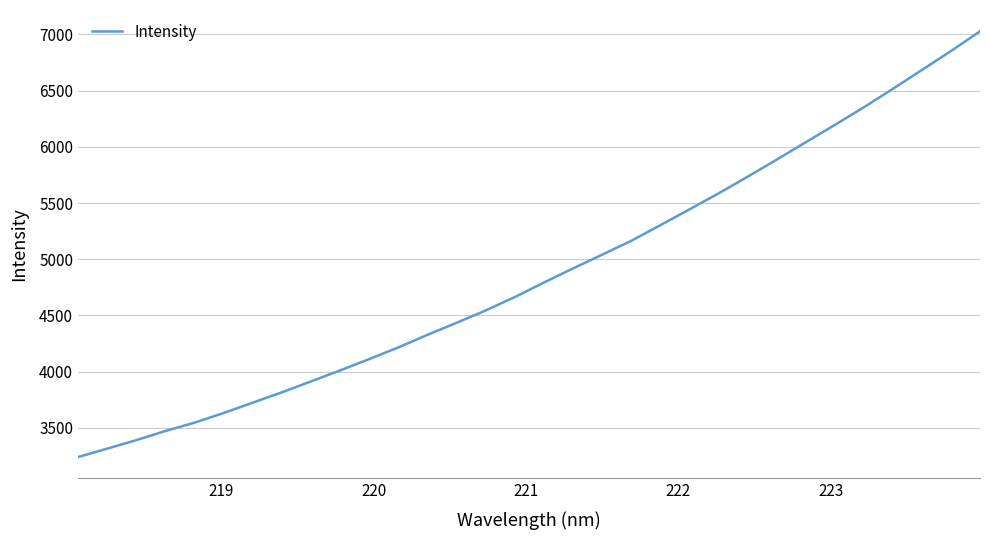

How many values are below 4792?

16